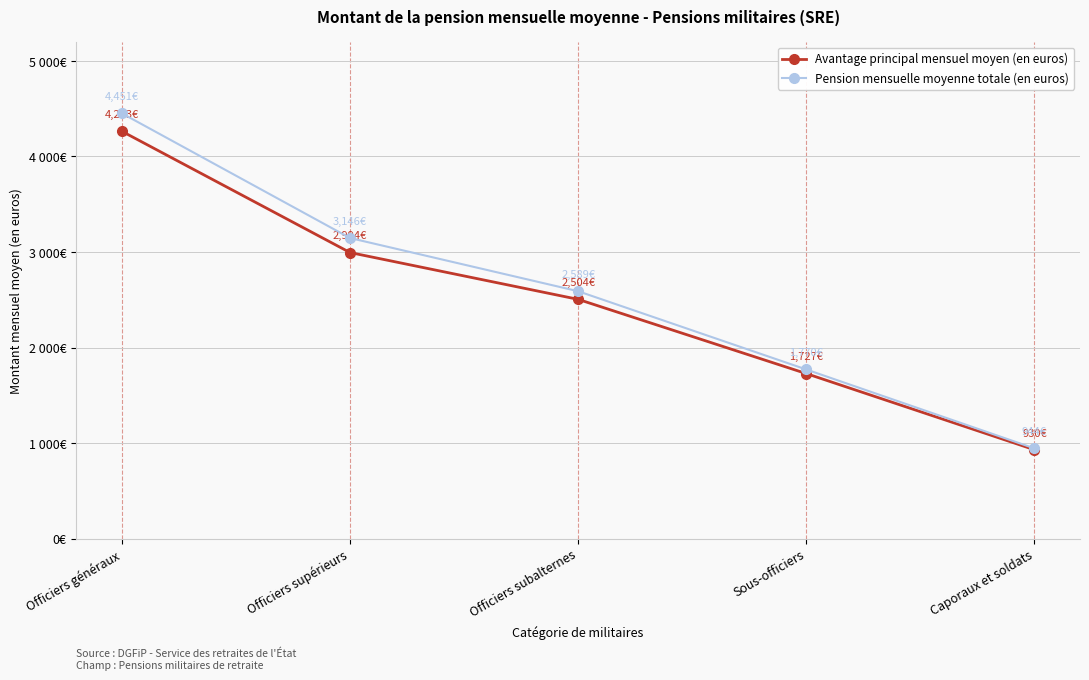

What are all the series names shown in the legend?

Avantage principal mensuel moyen (en euros), Pension mensuelle moyenne totale (en euros)